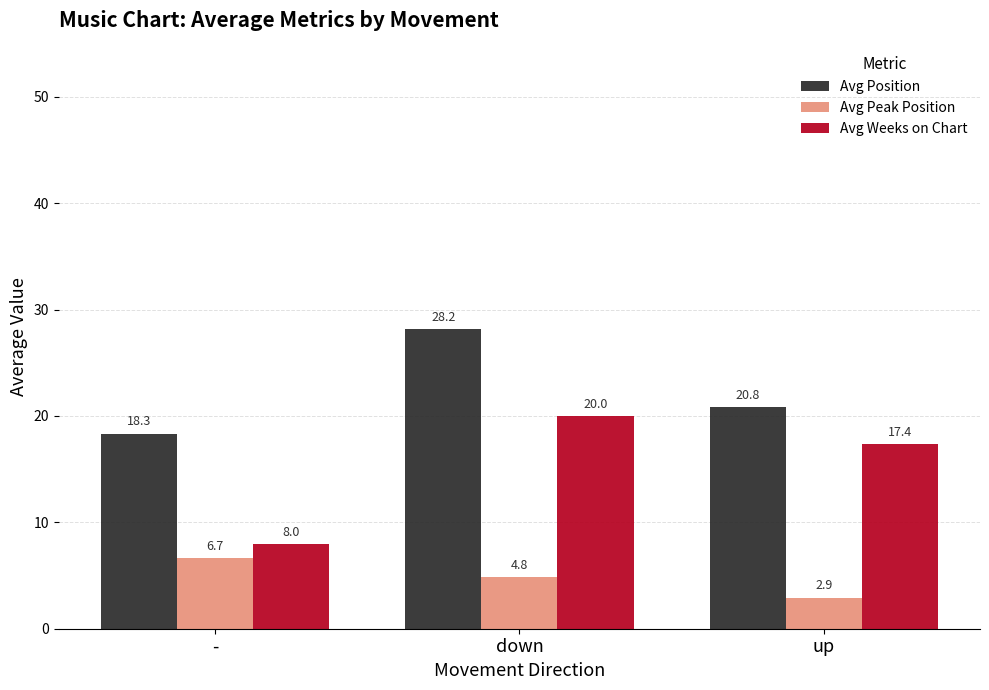

Is it true that Avg Weeks on Chart equals 7.8 at up?

False